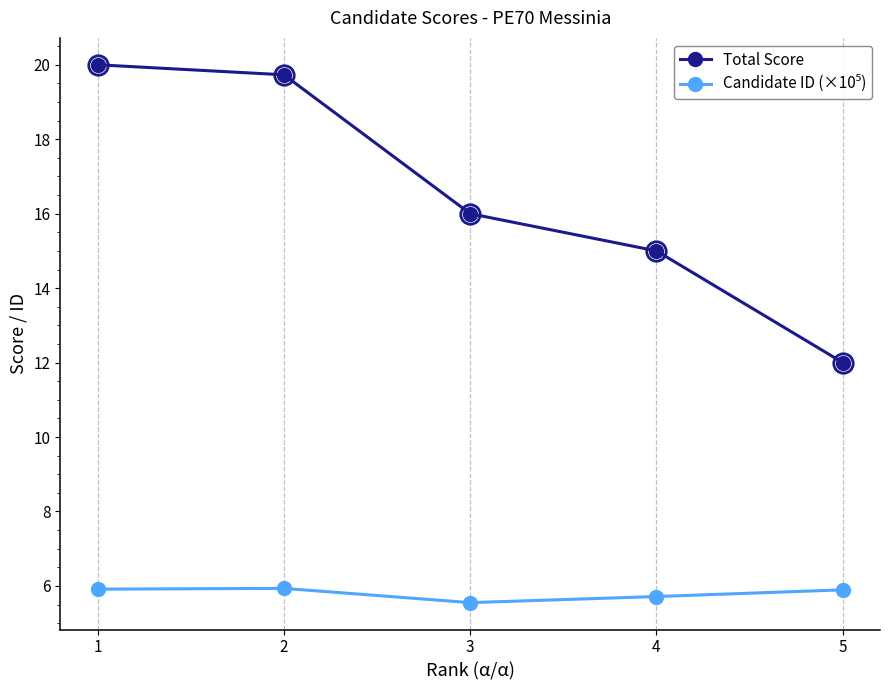

Between 2 and 5, which series saw the biggest shift?

Total Score